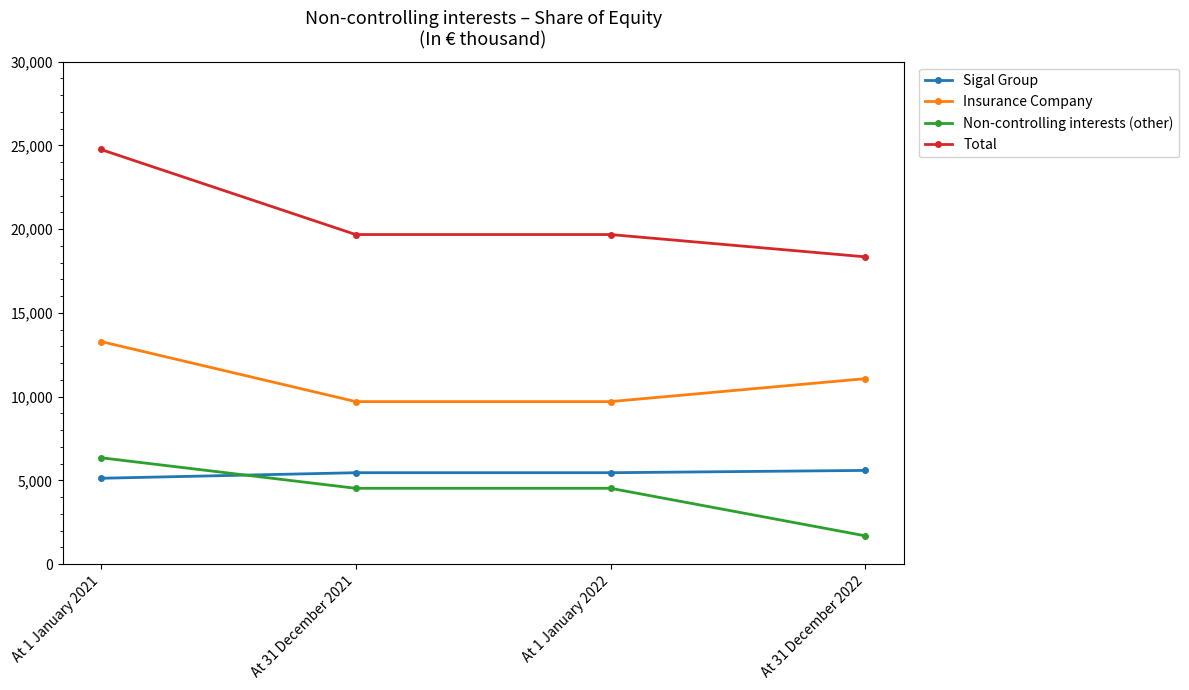

The Non-controlling interests (other) series shows 4523 at At 1 January 2022. True or false?

True